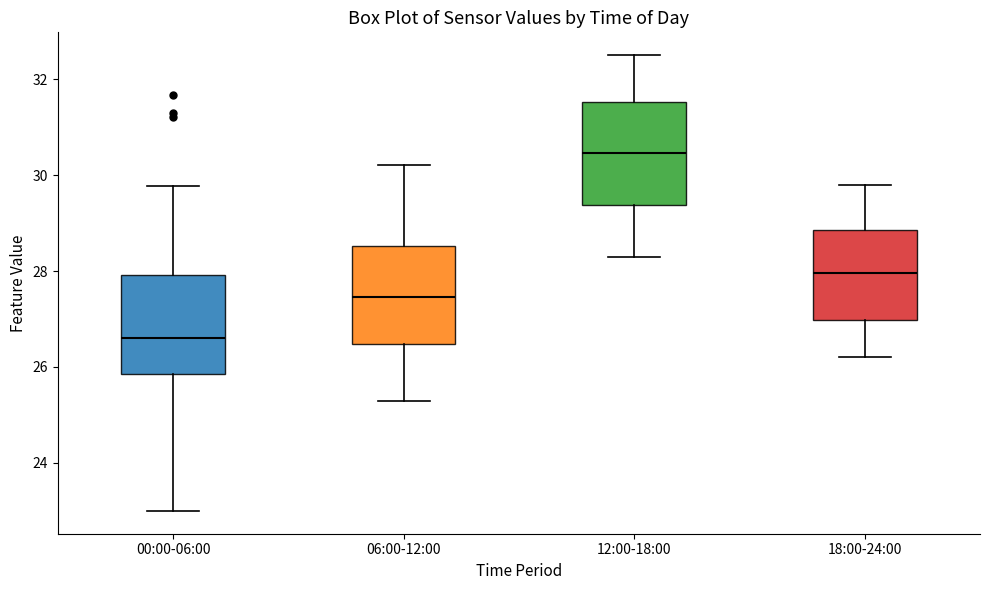

Reading left to right, read every box against the y-axis: the position of its median line, the range the box covers, and the ends of its whiskers. The values are not printed on the chart, so give them approximately, as read against the axis.

00:00-06:00: median 26.6, box 25.8 to 28.0, whiskers 23.0 to 29.8
06:00-12:00: median 27.4, box 26.4 to 28.6, whiskers 25.4 to 30.2
12:00-18:00: median 30.4, box 29.4 to 31.6, whiskers 28.4 to 32.6
18:00-24:00: median 28.0, box 27.0 to 28.8, whiskers 26.2 to 29.8